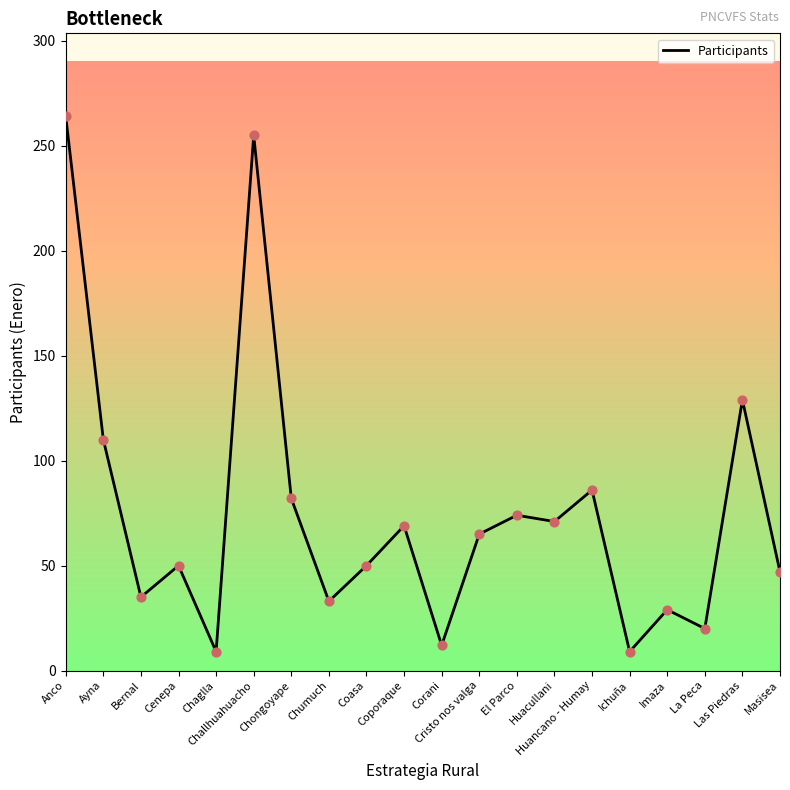

What is the ratio of the value at Coporaque to the value at Las Piedras?

0.5